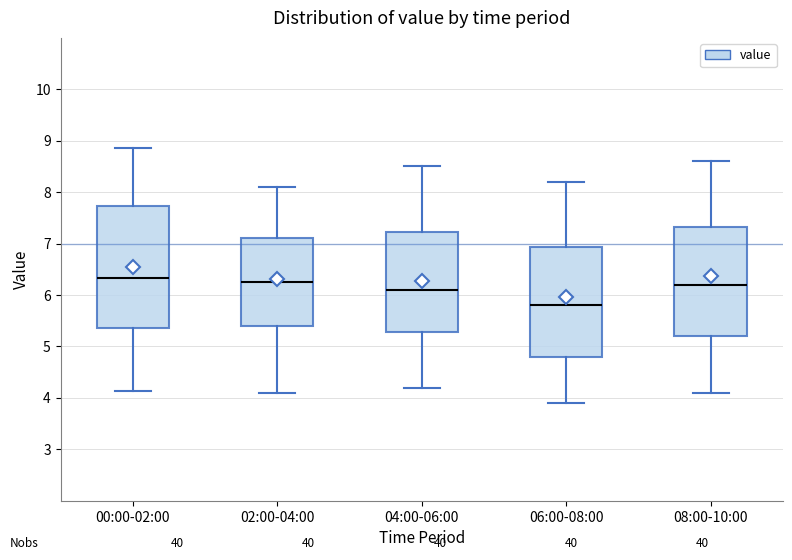

Reading left to right, transcribe this box plot: for each box, give where its median line is, the range the box spans, and where its two whiskers end, as read against the y-axis. The values are not printed on the chart, so give them approximately, as read against the axis.

00:00-02:00: median 6.3, box 5.4 to 7.7, whiskers 4.1 to 8.9
02:00-04:00: median 6.3, box 5.4 to 7.1, whiskers 4.1 to 8.1
04:00-06:00: median 6.1, box 5.3 to 7.2, whiskers 4.2 to 8.5
06:00-08:00: median 5.8, box 4.8 to 6.9, whiskers 3.9 to 8.2
08:00-10:00: median 6.2, box 5.2 to 7.3, whiskers 4.1 to 8.6